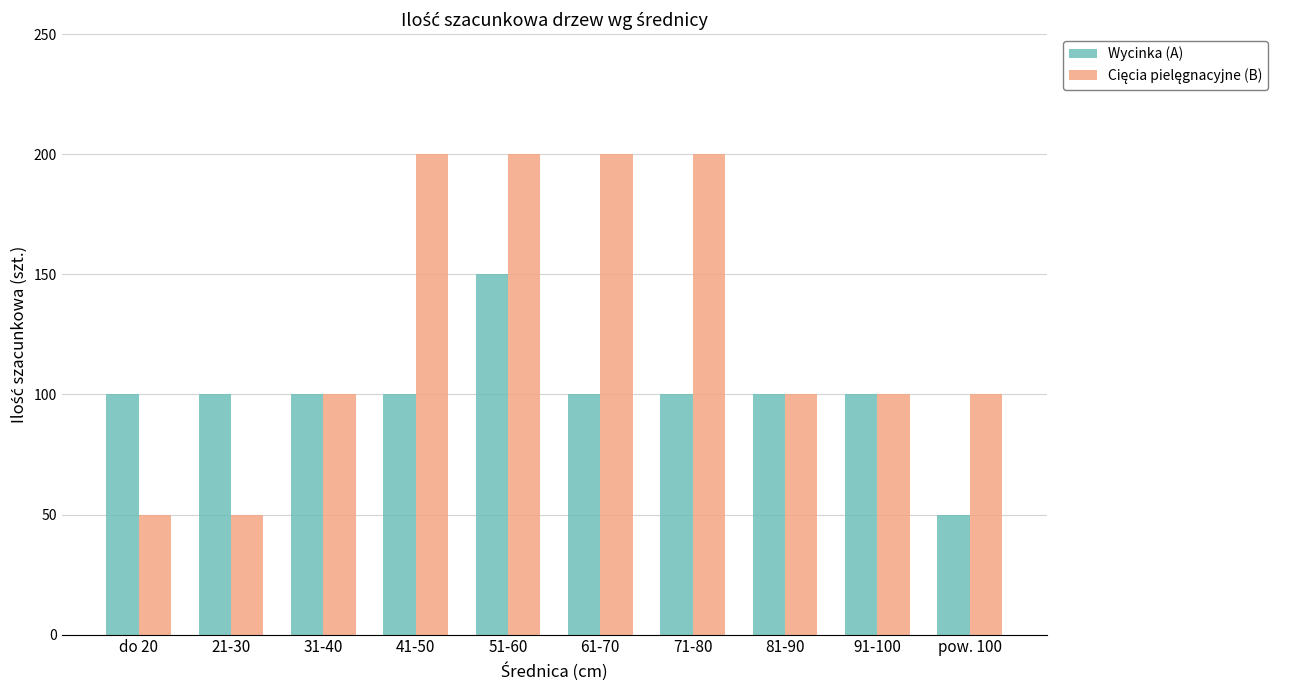

Read the Wycinka (A) value at 51-60.

150